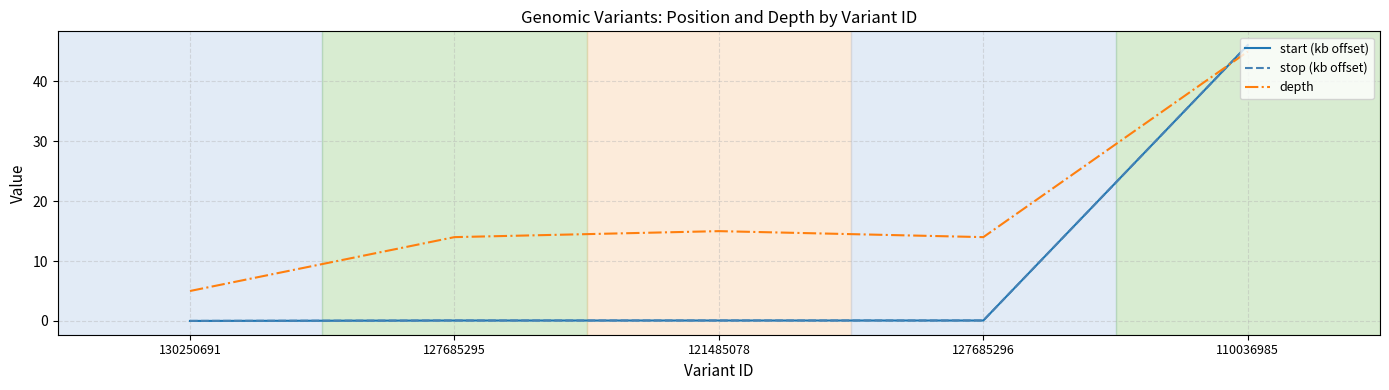

What is the lowest value of the depth series?

5.0